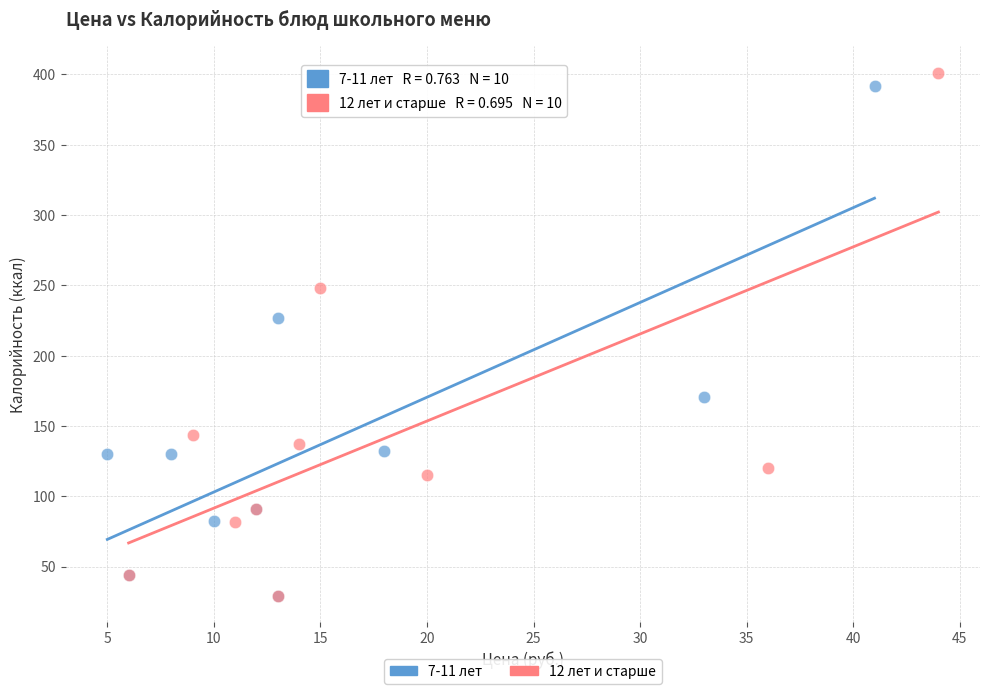

Which series has the widest spread of Y values?

12 лет и старше